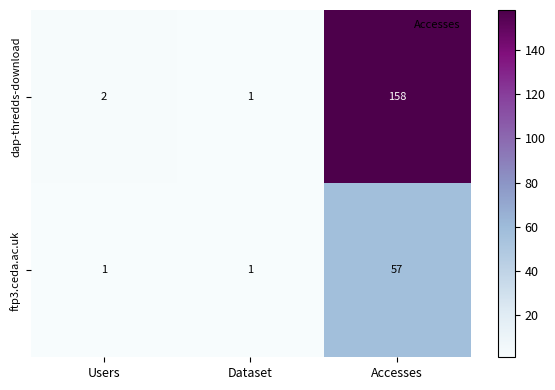

What is the minimum value for dap-thredds-download?

1